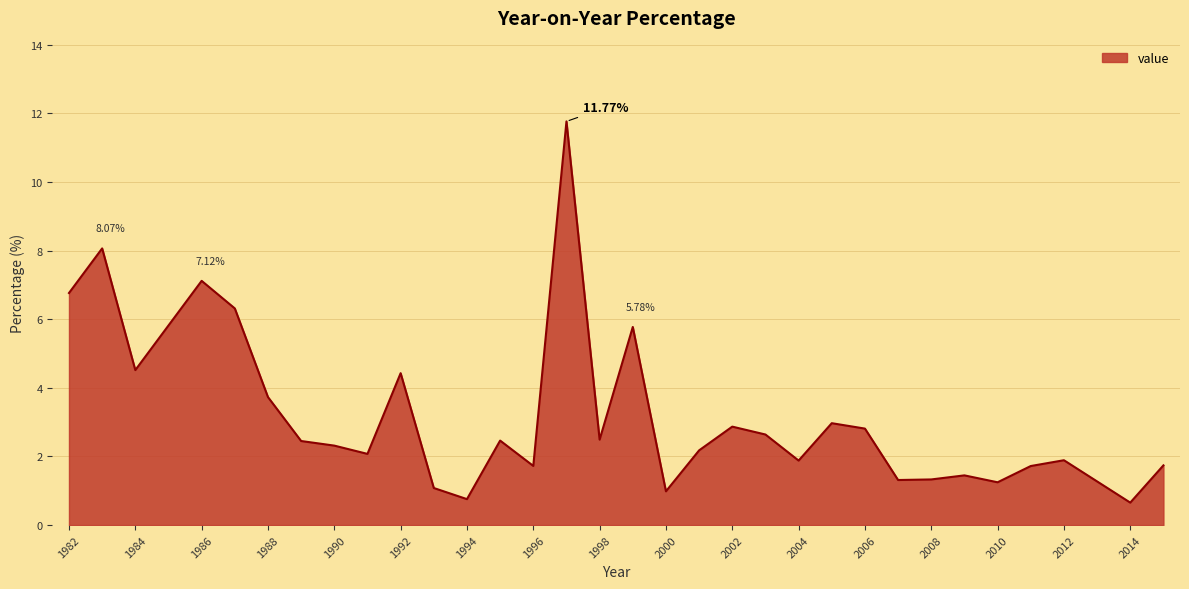

What is the difference between the maximum and minimum values?

11.1